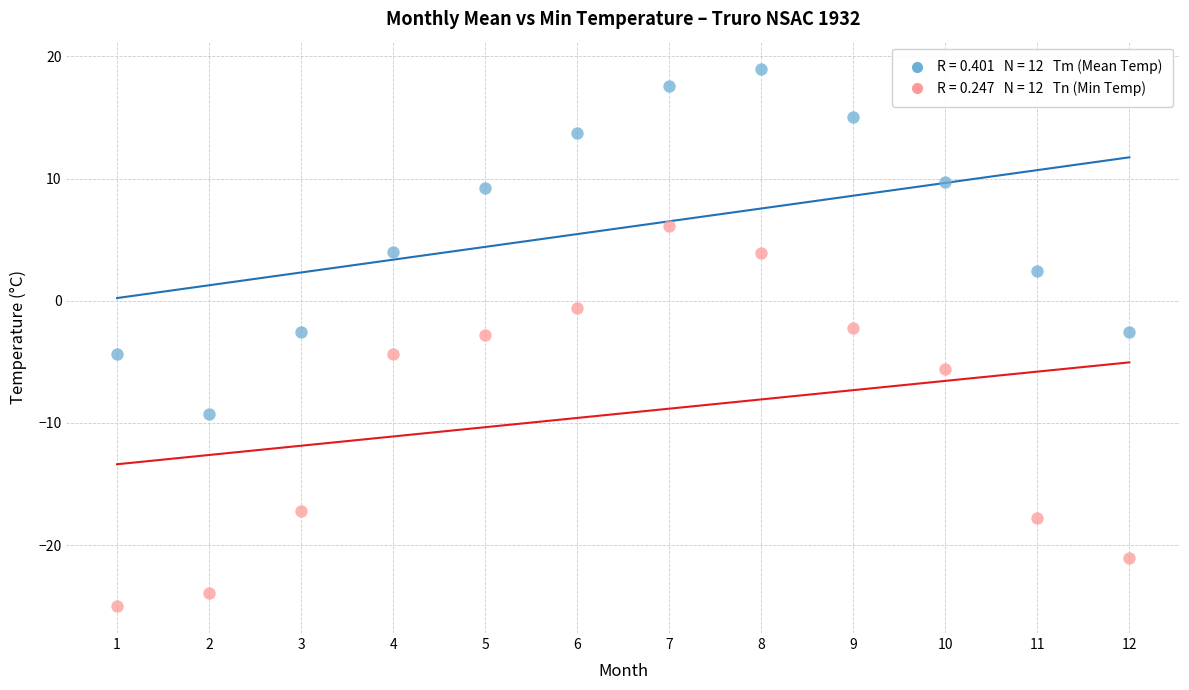

Across all data points, what is the range of X values (max minus min)?

11.0